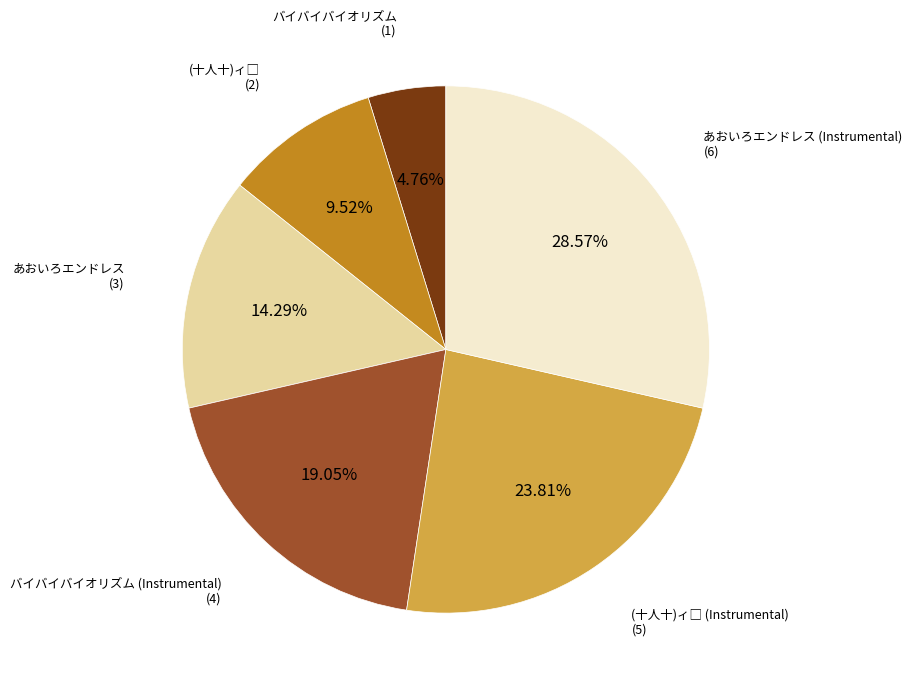

Is there any slice that represents more than half of the pie?

No